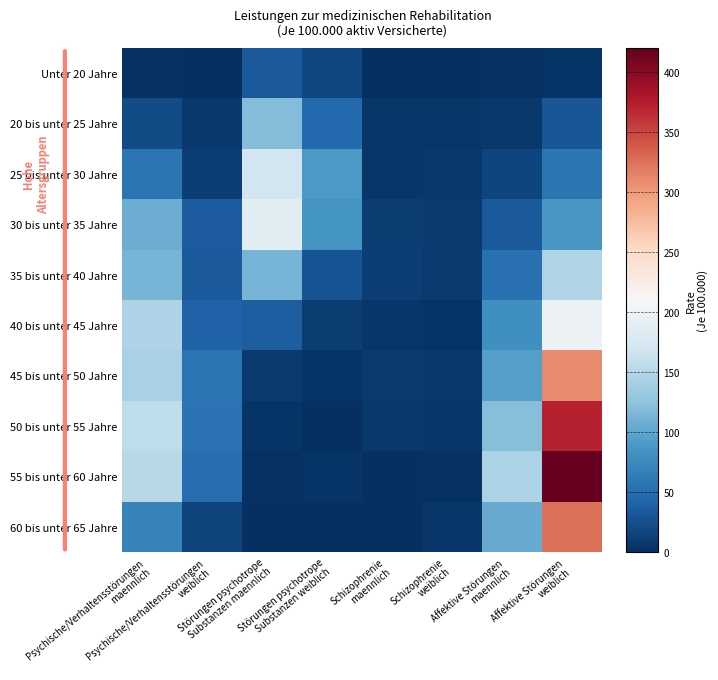

Reading left to right, list all the values displayed in this chart.

Unter 20 Jahre: Psychische/Verhaltensstörungen
maennlich=3.1	Psychische/Verhaltensstörungen
weiblich=0.0	Störungen psychotrope
Substanzen maennlich=34.0	Störungen psychotrope
Substanzen weiblich=18.2	Schizophrenie
maennlich=0.0	Schizophrenie
weiblich=0.0	Affektive Störungen
maennlich=3.1	Affektive Störungen
weiblich=3.6
20 bis unter 25 Jahre: Psychische/Verhaltensstörungen
maennlich=22.3	Psychische/Verhaltensstörungen
weiblich=7.4	Störungen psychotrope
Substanzen maennlich=118.4	Störungen psychotrope
Substanzen weiblich=46.4	Schizophrenie
maennlich=5.1	Schizophrenie
weiblich=5.6	Affektive Störungen
maennlich=6.9	Affektive Störungen
weiblich=29.7
25 bis unter 30 Jahre: Psychische/Verhaltensstörungen
maennlich=57.0	Psychische/Verhaltensstörungen
weiblich=12.7	Störungen psychotrope
Substanzen maennlich=169.3	Störungen psychotrope
Substanzen weiblich=89.1	Schizophrenie
maennlich=5.1	Schizophrenie
weiblich=7.3	Affektive Störungen
maennlich=17.0	Affektive Störungen
weiblich=57.3
30 bis unter 35 Jahre: Psychische/Verhaltensstörungen
maennlich=106.3	Psychische/Verhaltensstörungen
weiblich=35.4	Störungen psychotrope
Substanzen maennlich=188.4	Störungen psychotrope
Substanzen weiblich=84.7	Schizophrenie
maennlich=10.9	Schizophrenie
weiblich=8.4	Affektive Störungen
maennlich=34.3	Affektive Störungen
weiblich=87.5
35 bis unter 40 Jahre: Psychische/Verhaltensstörungen
maennlich=113.0	Psychische/Verhaltensstörungen
weiblich=34.4	Störungen psychotrope
Substanzen maennlich=112.1	Störungen psychotrope
Substanzen weiblich=29.3	Schizophrenie
maennlich=12.9	Schizophrenie
weiblich=9.1	Affektive Störungen
maennlich=53.3	Affektive Störungen
weiblich=147.6
40 bis unter 45 Jahre: Psychische/Verhaltensstörungen
maennlich=145.4	Psychische/Verhaltensstörungen
weiblich=40.5	Störungen psychotrope
Substanzen maennlich=37.7	Störungen psychotrope
Substanzen weiblich=10.1	Schizophrenie
maennlich=6.3	Schizophrenie
weiblich=4.5	Affektive Störungen
maennlich=81.6	Affektive Störungen
weiblich=197.8
45 bis unter 50 Jahre: Psychische/Verhaltensstörungen
maennlich=142.4	Psychische/Verhaltensstörungen
weiblich=56.0	Störungen psychotrope
Substanzen maennlich=9.5	Störungen psychotrope
Substanzen weiblich=4.3	Schizophrenie
maennlich=9.5	Schizophrenie
weiblich=6.9	Affektive Störungen
maennlich=94.1	Affektive Störungen
weiblich=309.4
50 bis unter 55 Jahre: Psychische/Verhaltensstörungen
maennlich=157.3	Psychische/Verhaltensstörungen
weiblich=55.4	Störungen psychotrope
Substanzen maennlich=4.5	Störungen psychotrope
Substanzen weiblich=0.0	Schizophrenie
maennlich=6.8	Schizophrenie
weiblich=5.1	Affektive Störungen
maennlich=121.0	Affektive Störungen
weiblich=371.0
55 bis unter 60 Jahre: Psychische/Verhaltensstörungen
maennlich=152.0	Psychische/Verhaltensstörungen
weiblich=50.8	Störungen psychotrope
Substanzen maennlich=2.5	Störungen psychotrope
Substanzen weiblich=4.0	Schizophrenie
maennlich=0.0	Schizophrenie
weiblich=3.2	Affektive Störungen
maennlich=143.6	Affektive Störungen
weiblich=419.2
60 bis unter 65 Jahre: Psychische/Verhaltensstörungen
maennlich=69.5	Psychische/Verhaltensstörungen
weiblich=15.9	Störungen psychotrope
Substanzen maennlich=0.0	Störungen psychotrope
Substanzen weiblich=1.0	Schizophrenie
maennlich=0.0	Schizophrenie
weiblich=5.0	Affektive Störungen
maennlich=103.8	Affektive Störungen
weiblich=326.0